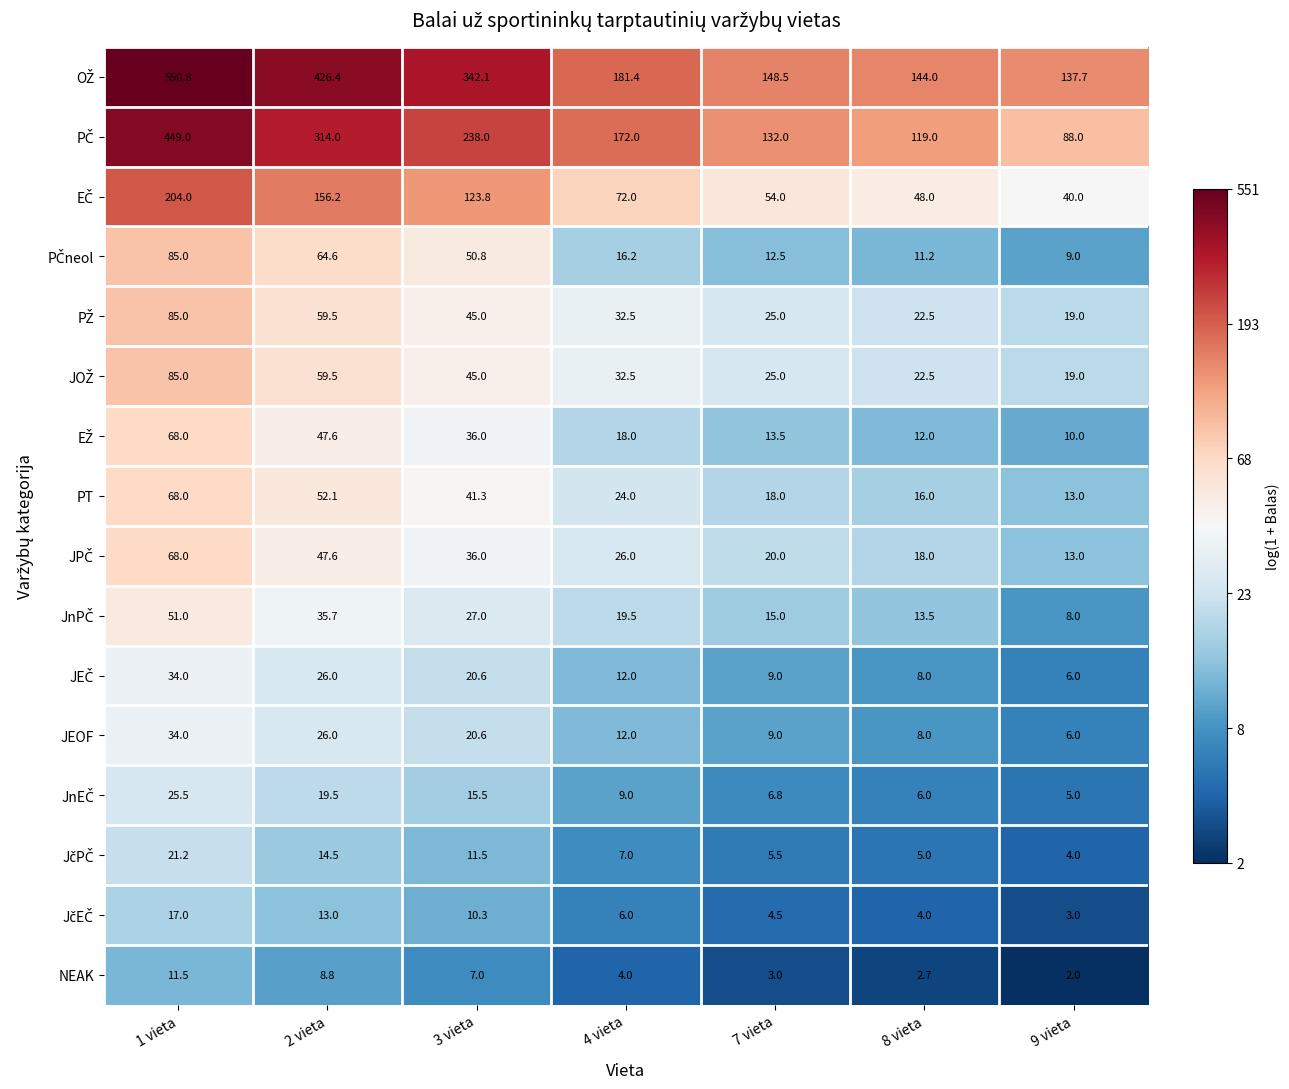

What is the total value across all series at 8 vieta?

460.4